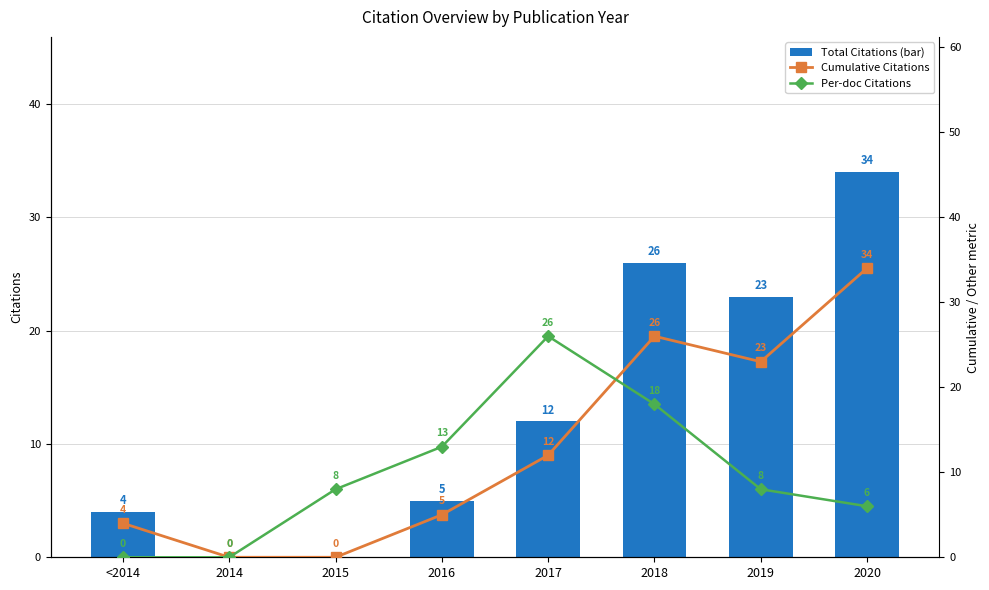

What is the sum of the Cumulative Citations values at 2016 and <2014?

9